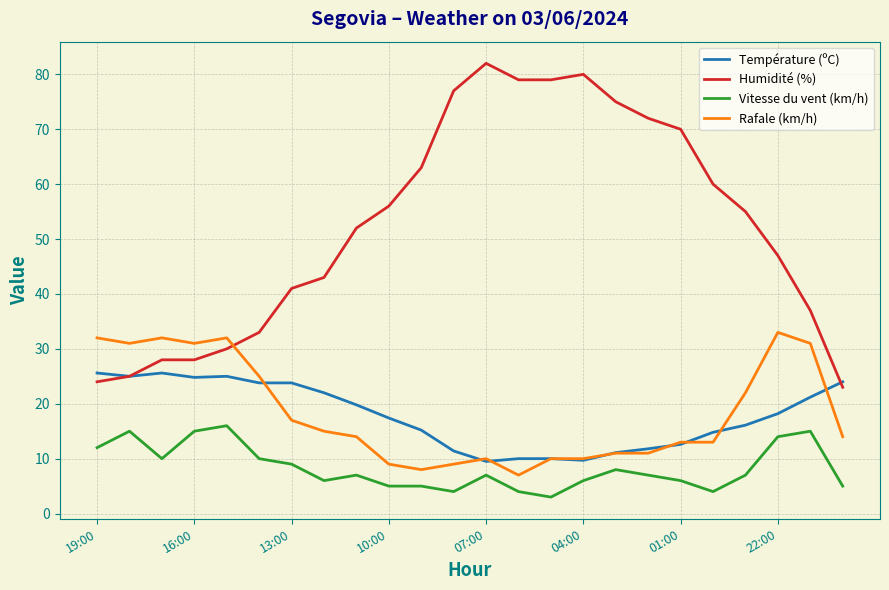

True or false: Température (ºC) and Vitesse du vent (km/h) intersect in this chart.

False